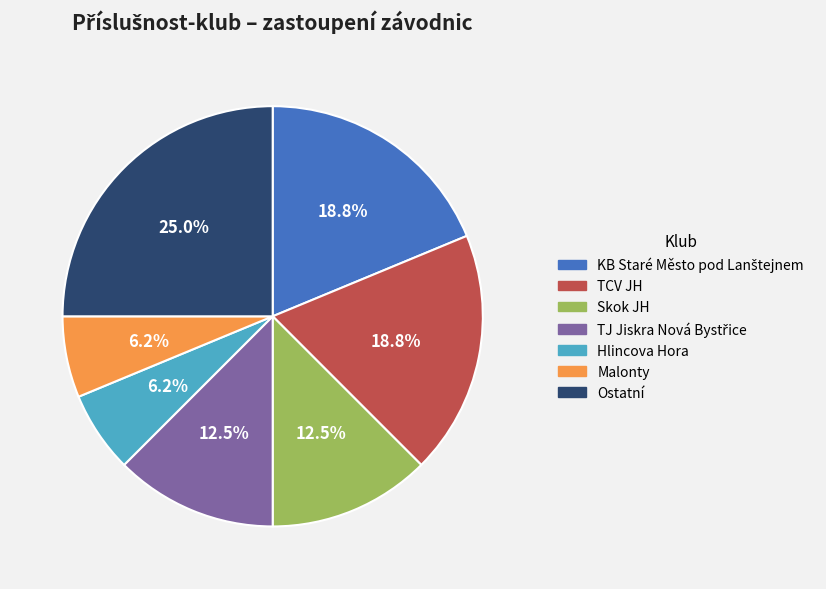

What is the largest slice in the pie chart?

Ostatní